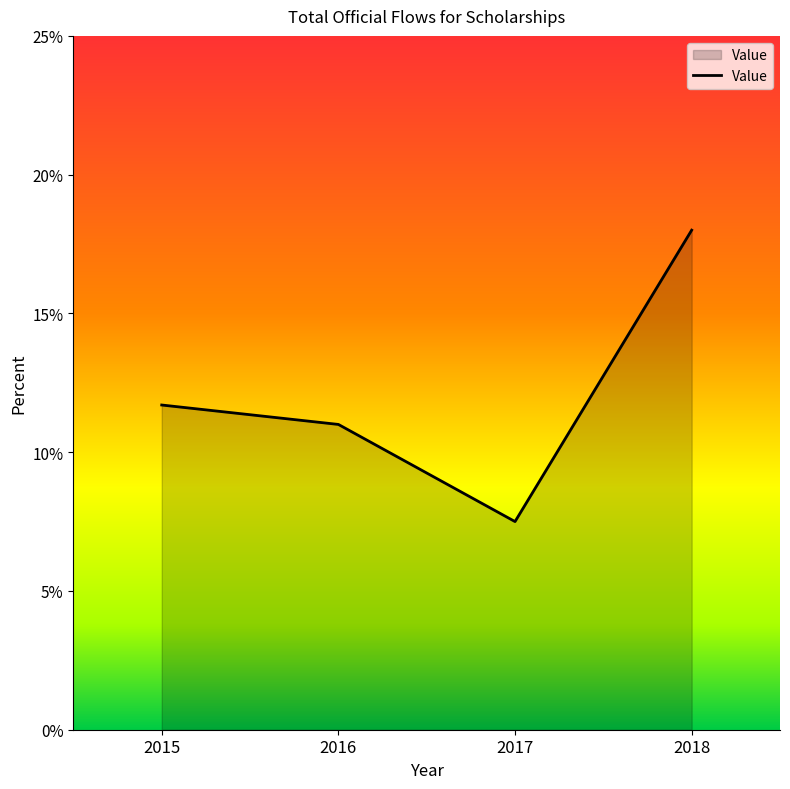

At which category does the data reach its first local valley?

2017